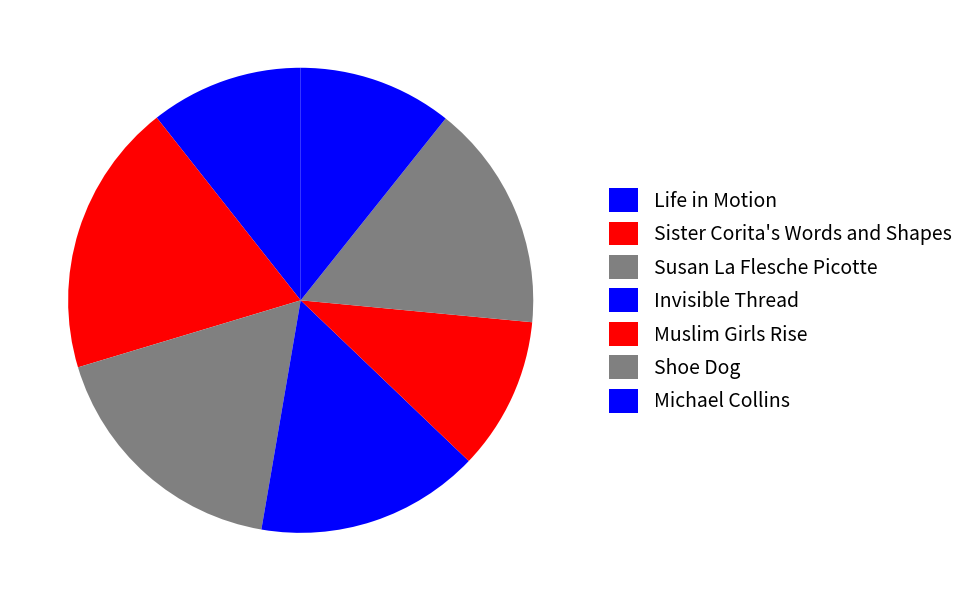

How many slices are in this pie chart?

7